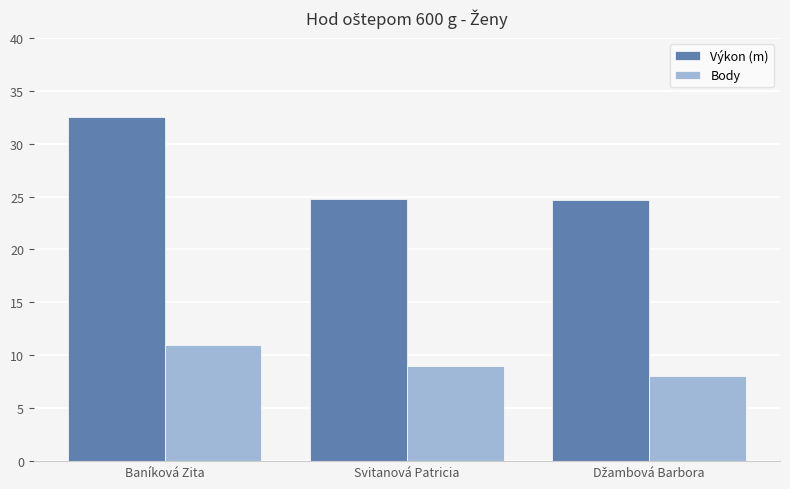

The Výkon (m) series shows 24.7 at Svitanová Patricia. True or false?

True